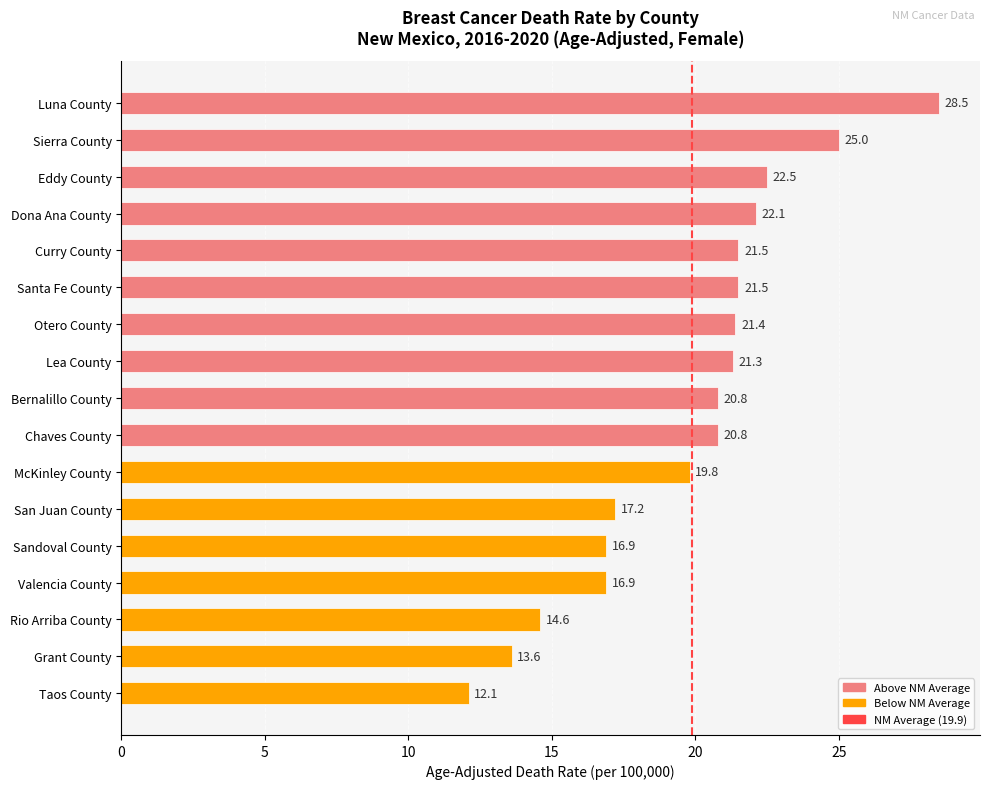

The chart shows a value of 13.6 at Grant County. True or false?

True